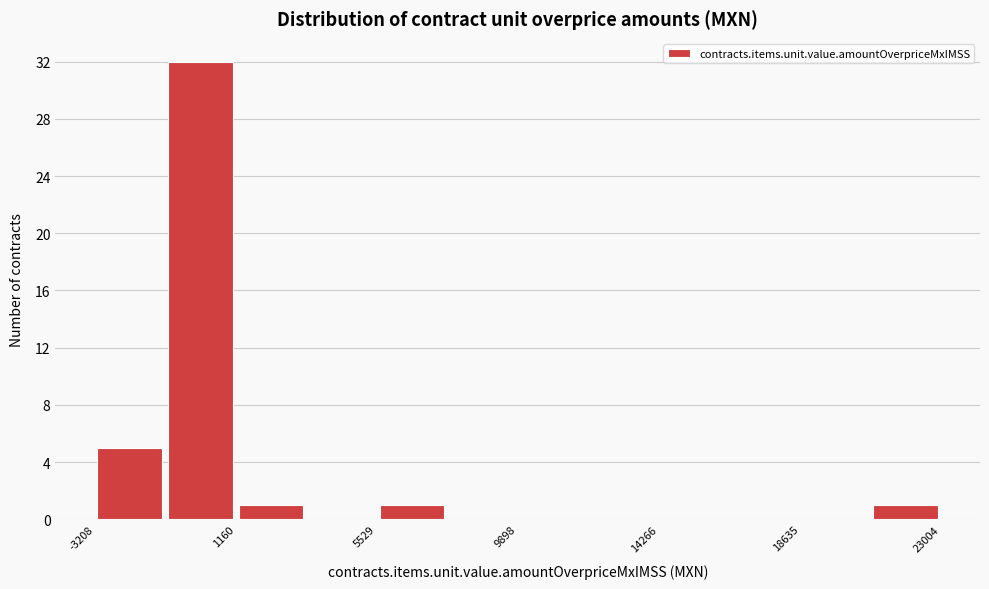

Which range on the x-axis has the tallest bar?

-1000 to 1000